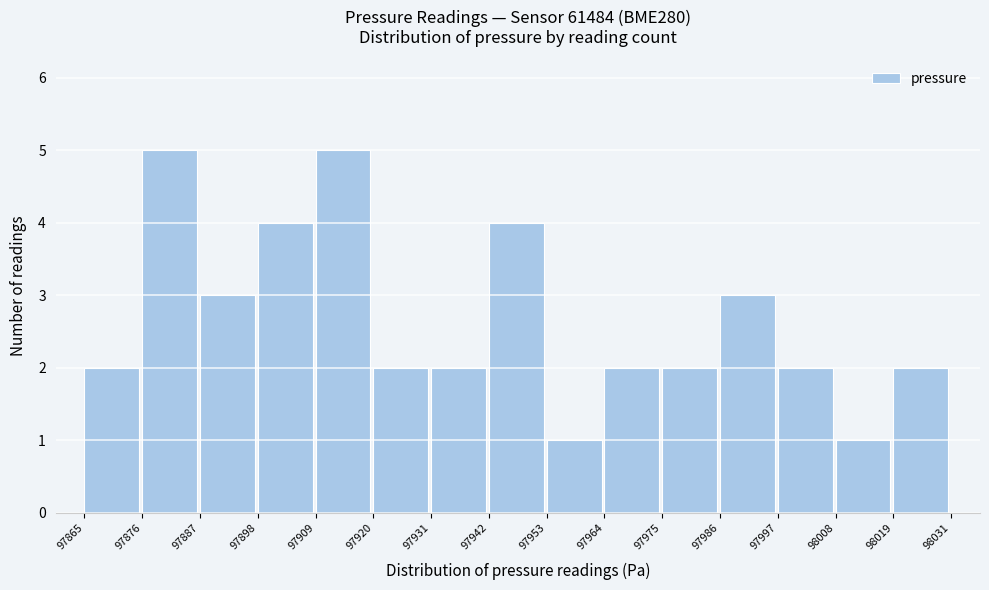

Reading left to right, list every bar in this chart as the range it spans on the x-axis followed by its height. The values are not printed on the chart, so give them approximately, as read against the axis.

97865 to 97876: 2
97876 to 97887: 5
97887 to 97898: 3
97898 to 97909: 4
97909 to 97920: 5
97920 to 97931: 2
97931 to 97942: 2
97942 to 97953: 4
97953 to 97964: 1
97964 to 97975: 2
97975 to 97986: 2
97986 to 97997: 3
97997 to 98008: 2
98008 to 98019: 1
98019 to 98031: 2